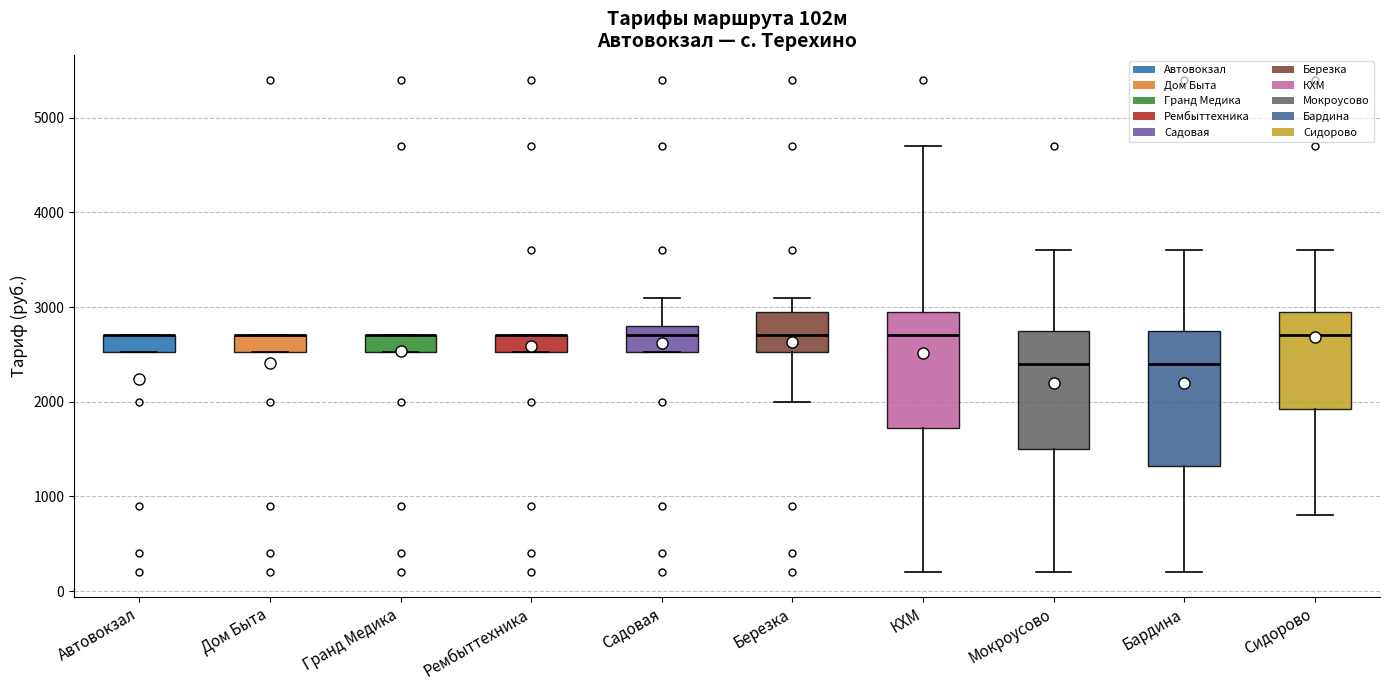

Comparing the boxes themselves (not the whiskers), which one is the tallest?

Бардина